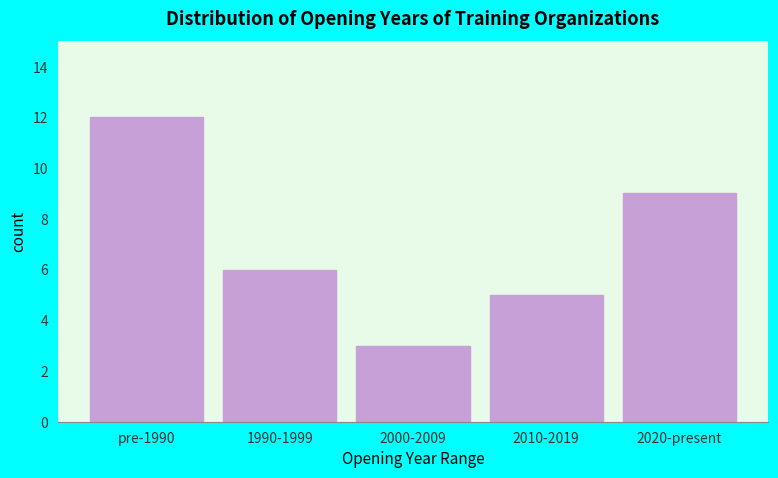

Reading left to right, list all the values displayed in this chart.

12	6	3	5	9